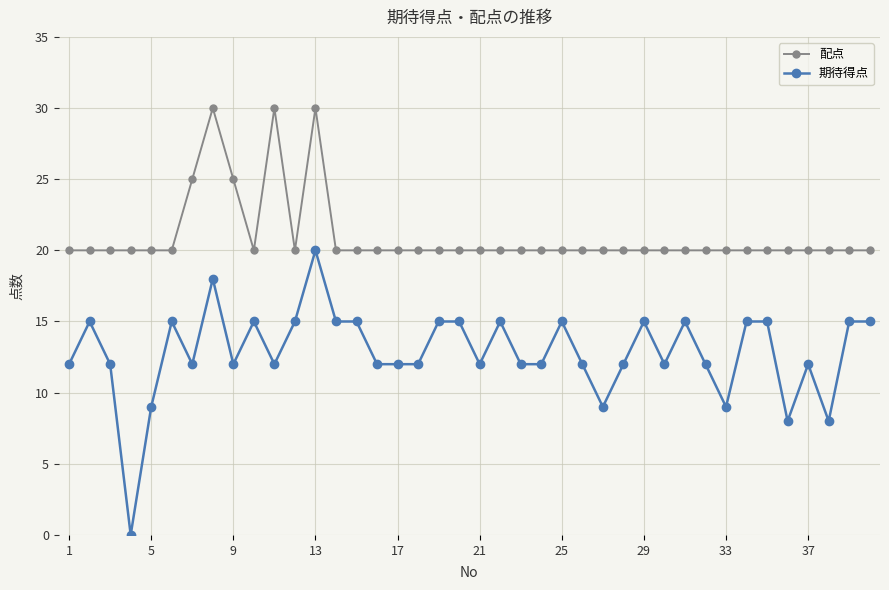

True or false: 期待得点 and 配点 intersect in this chart.

False